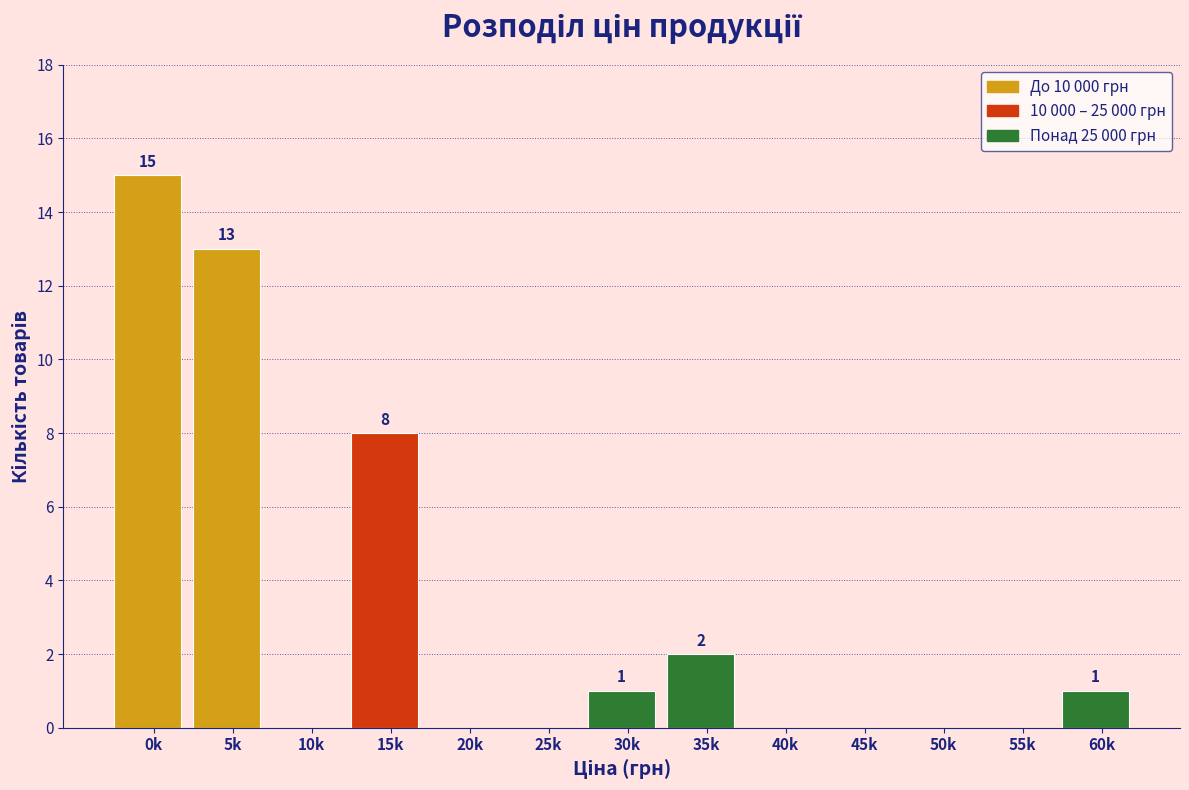

Reading left to right, transcribe all the data shown in this chart.

0k=15	5k=13	10k=0	15k=8	20k=0	25k=0	30k=1	35k=2	40k=0	45k=0	50k=0	55k=0	60k=1